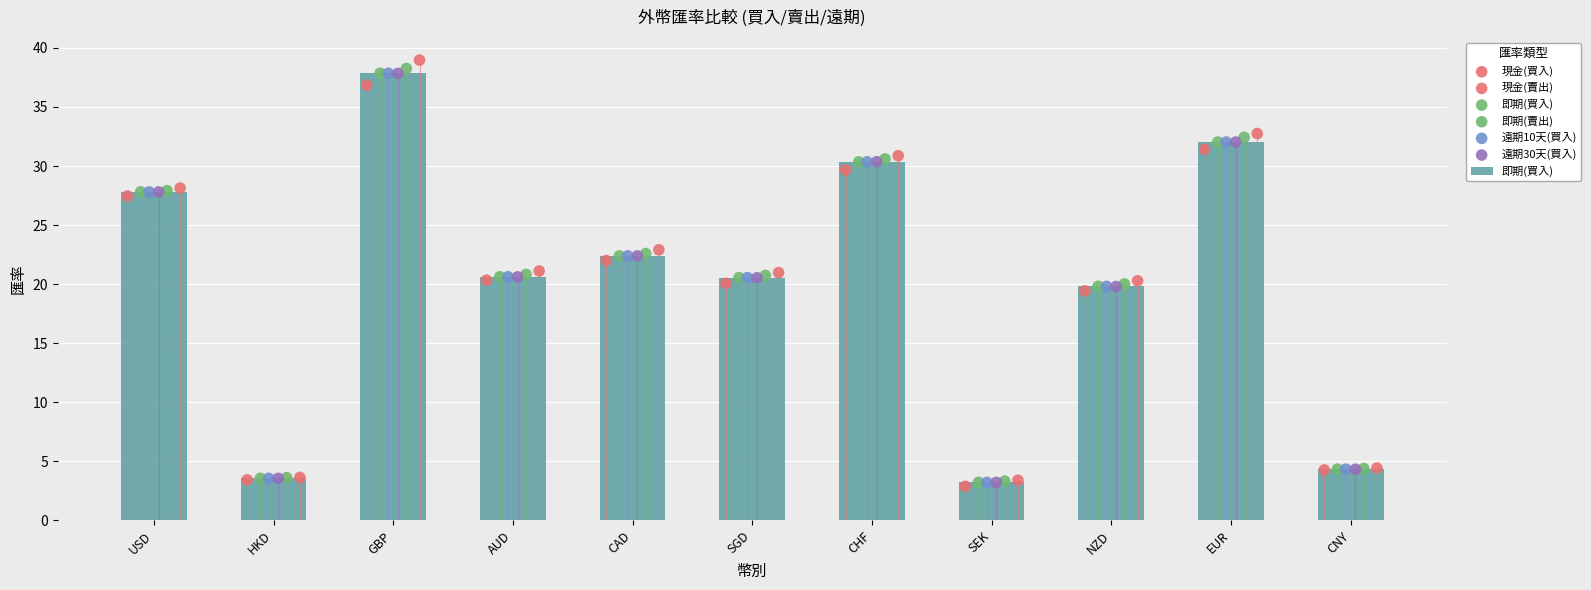

Which series has the largest Y range (max minus min)?

現金(賣出)